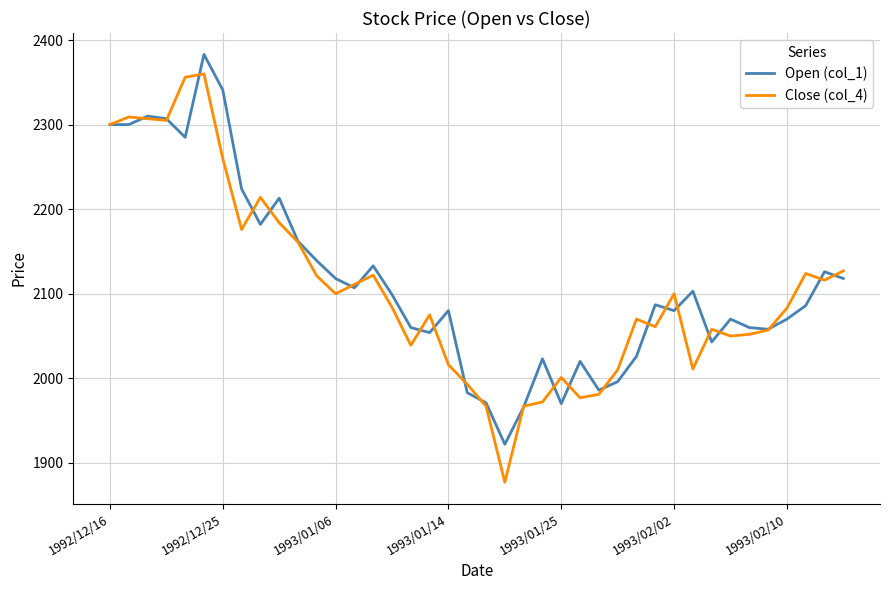

What is the minimum value shown in the chart?

1877